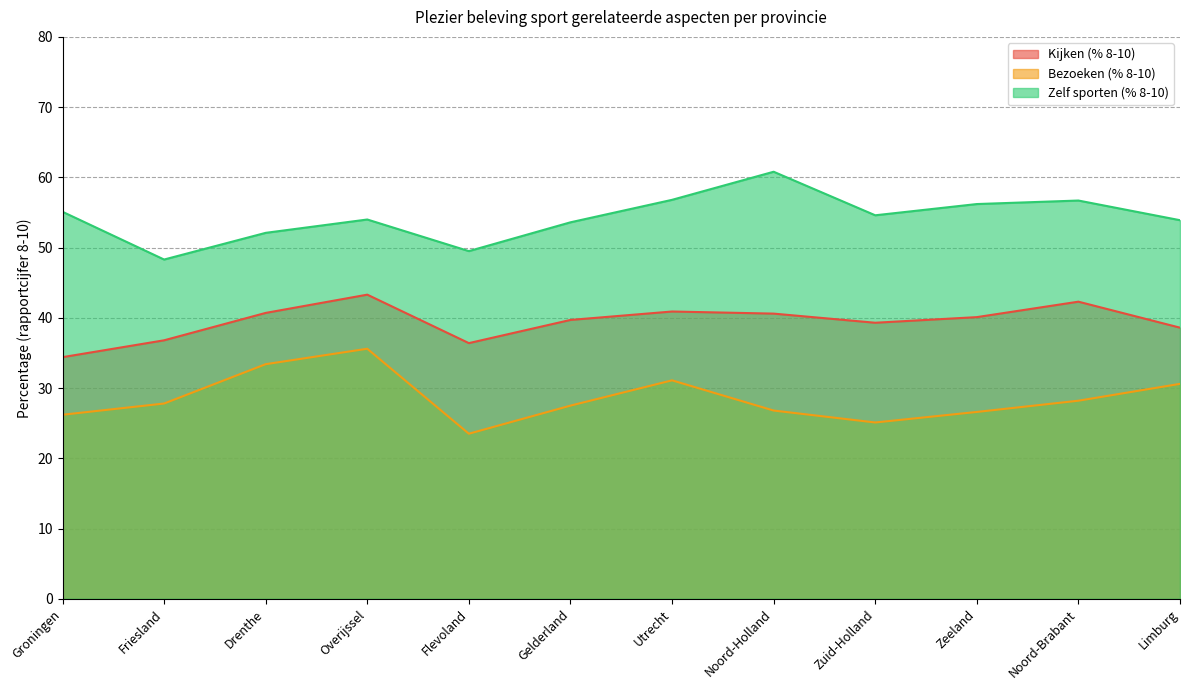

Where is the first local minimum for Zelf sporten (% 8-10)?

Friesland